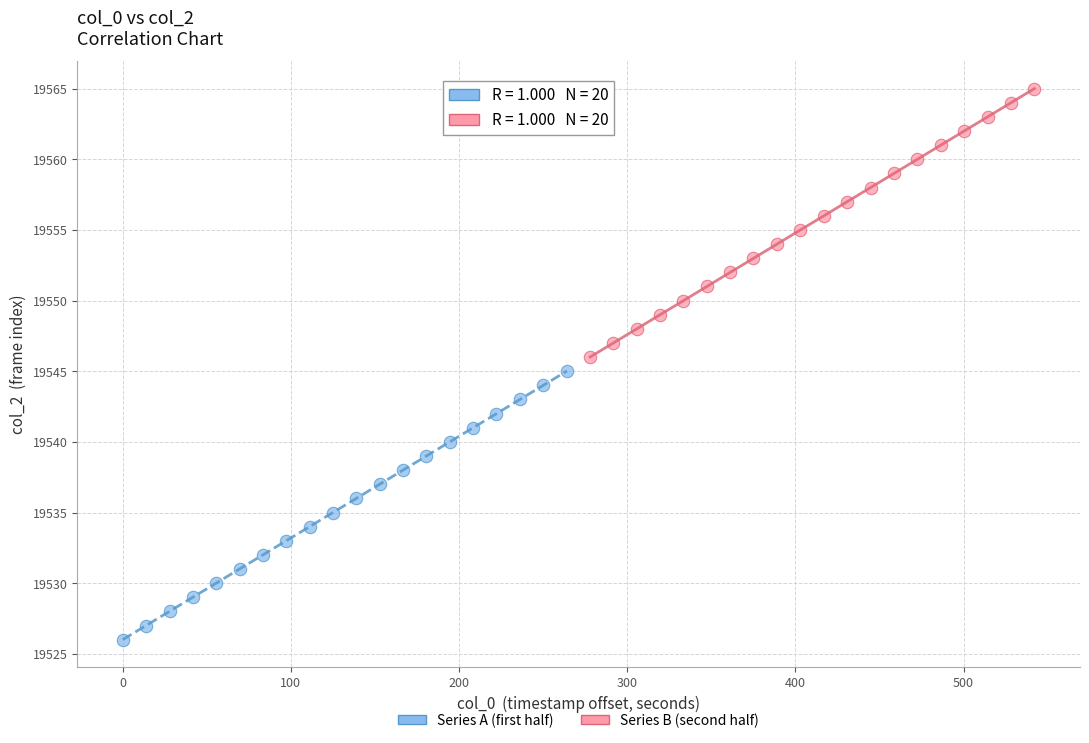

Which series contains the lowest Y value?

Series A (first half)